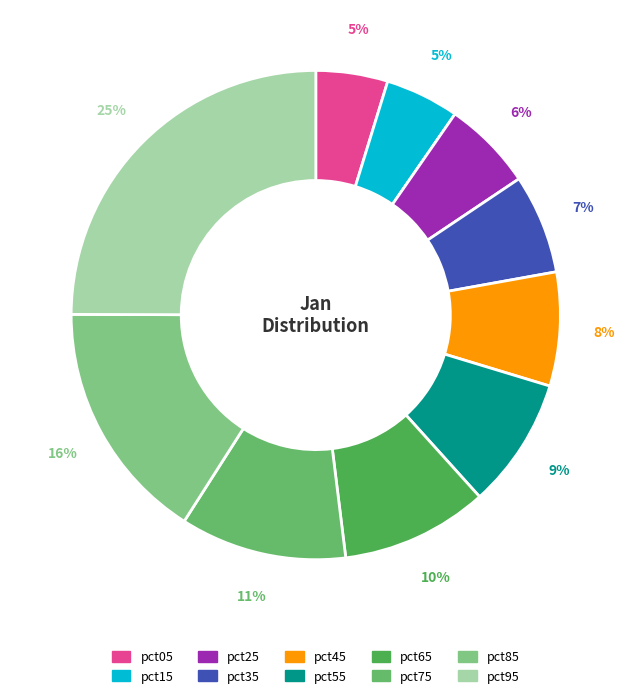

True or false: pct35 accounts for 7% of the total.

True